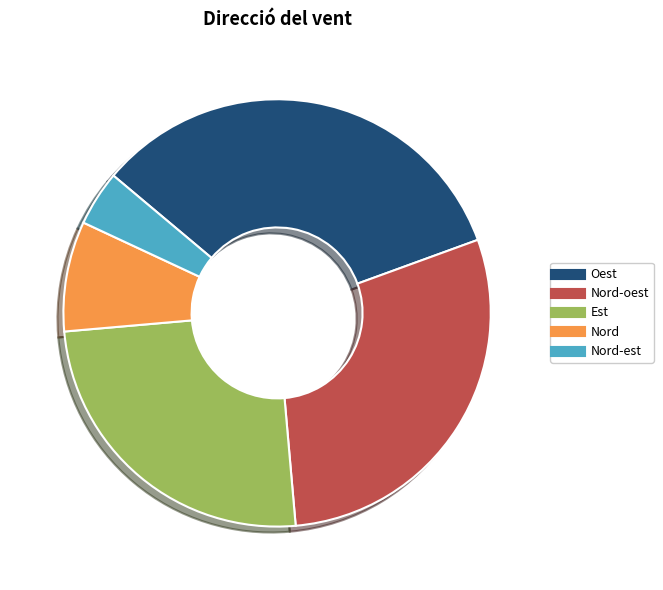

Is there any slice that represents more than half of the pie?

No